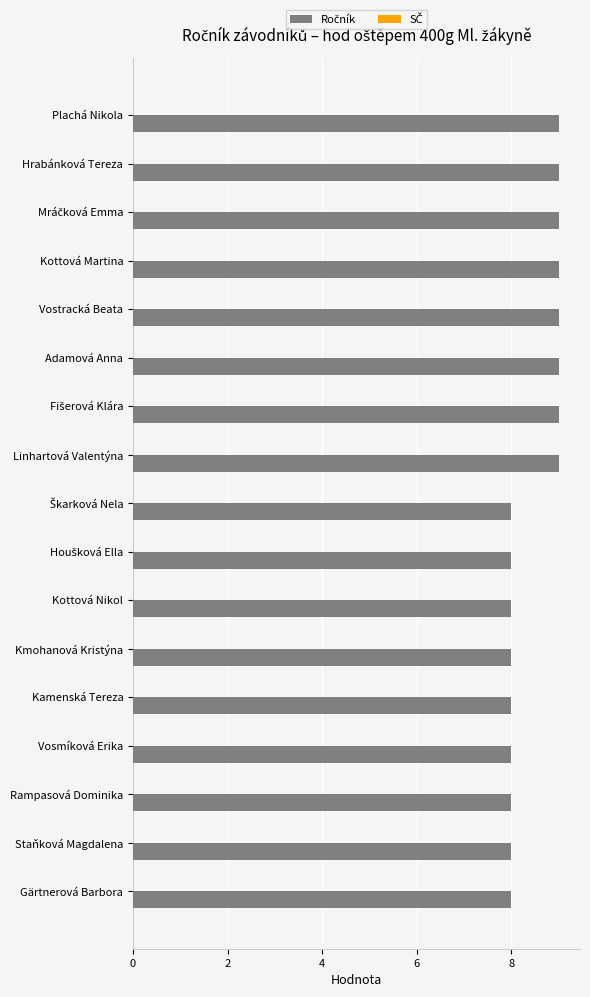

Reading top to bottom, transcribe all the data shown in this chart.

9	9	9	9	9	9	9	9	8	8	8	8	8	8	8	8	8